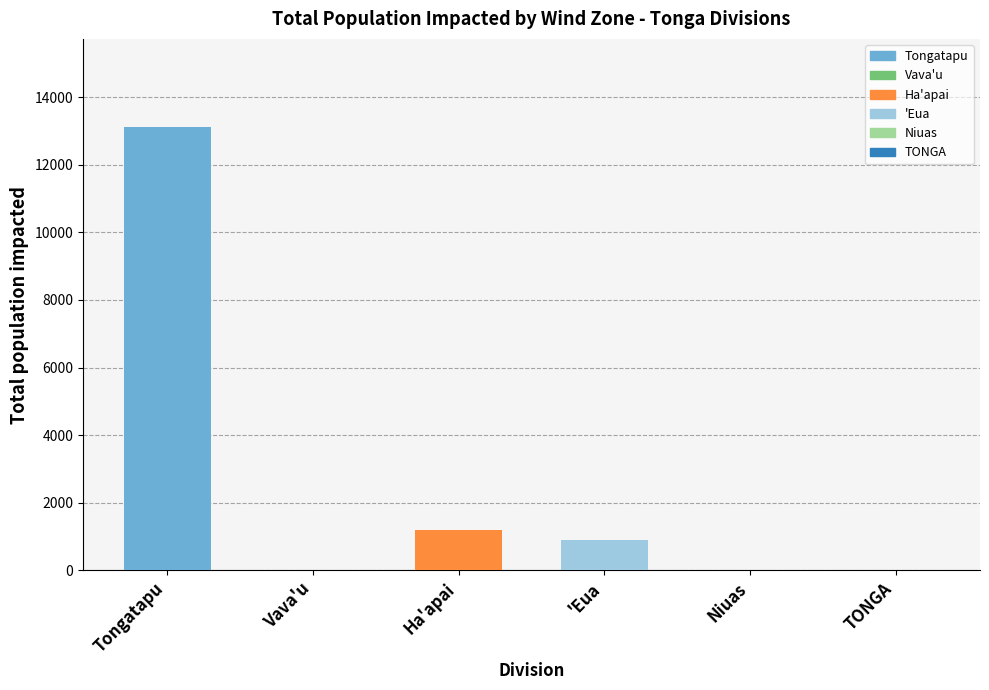

How many bars are there in total?

6